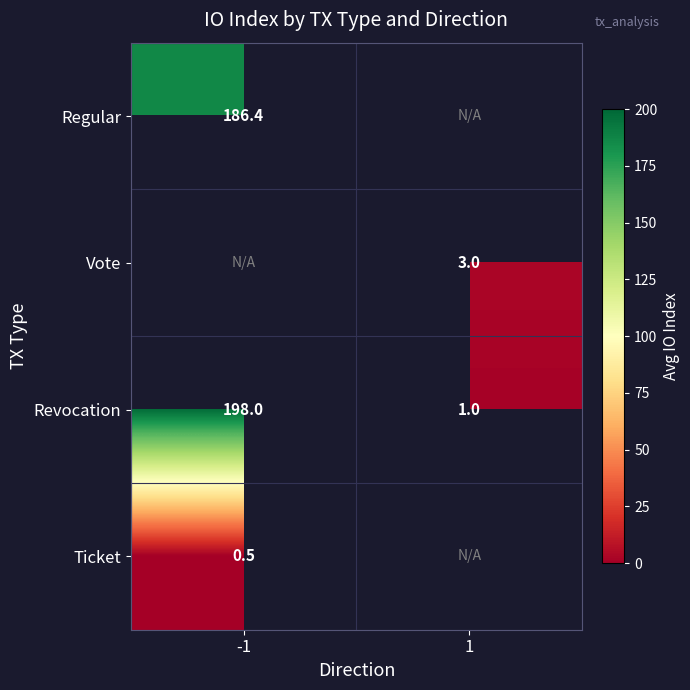

The value of Revocation at 1 is 1.4. True or false?

False